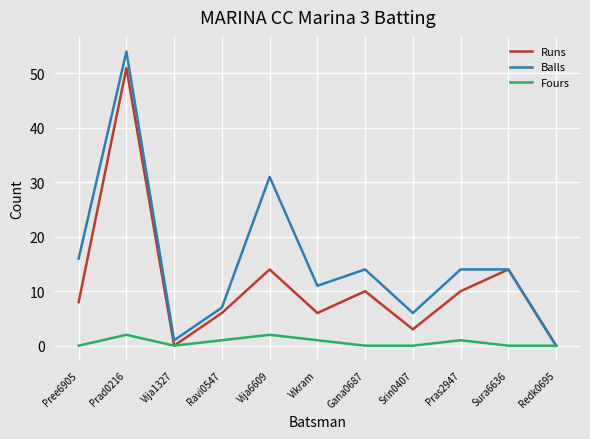

The Fours series shows 2 at Vija6609. True or false?

True